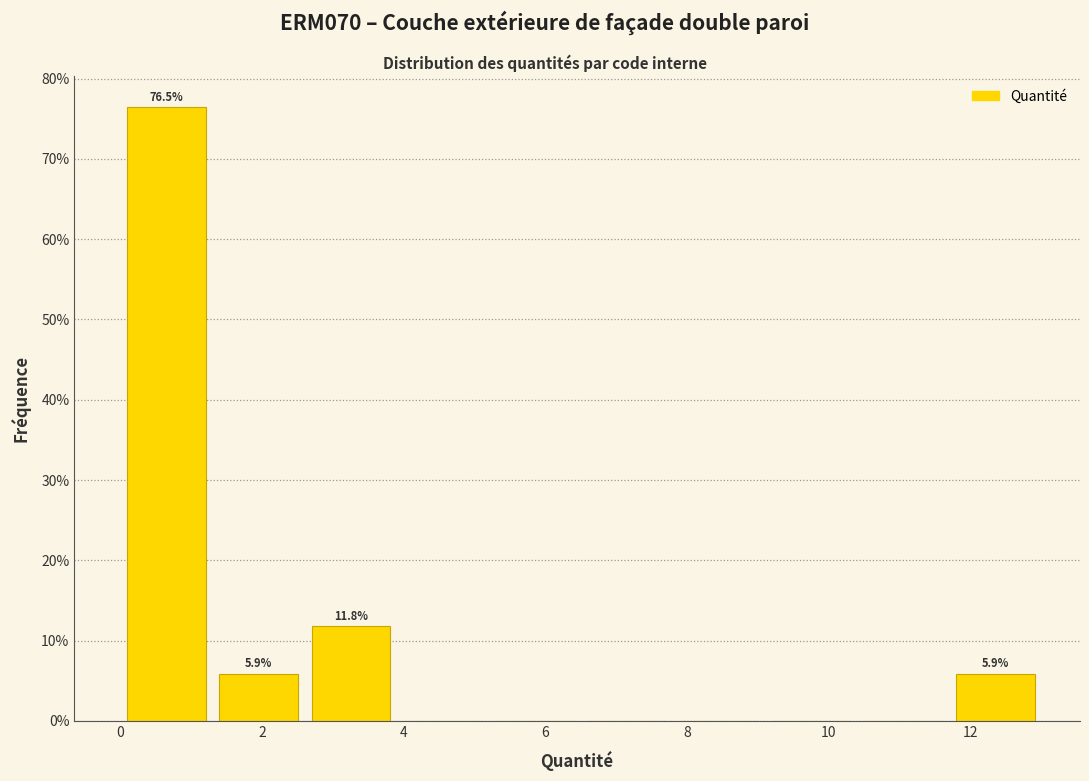

Which range on the x-axis has the tallest bar?

0.0 to 1.4